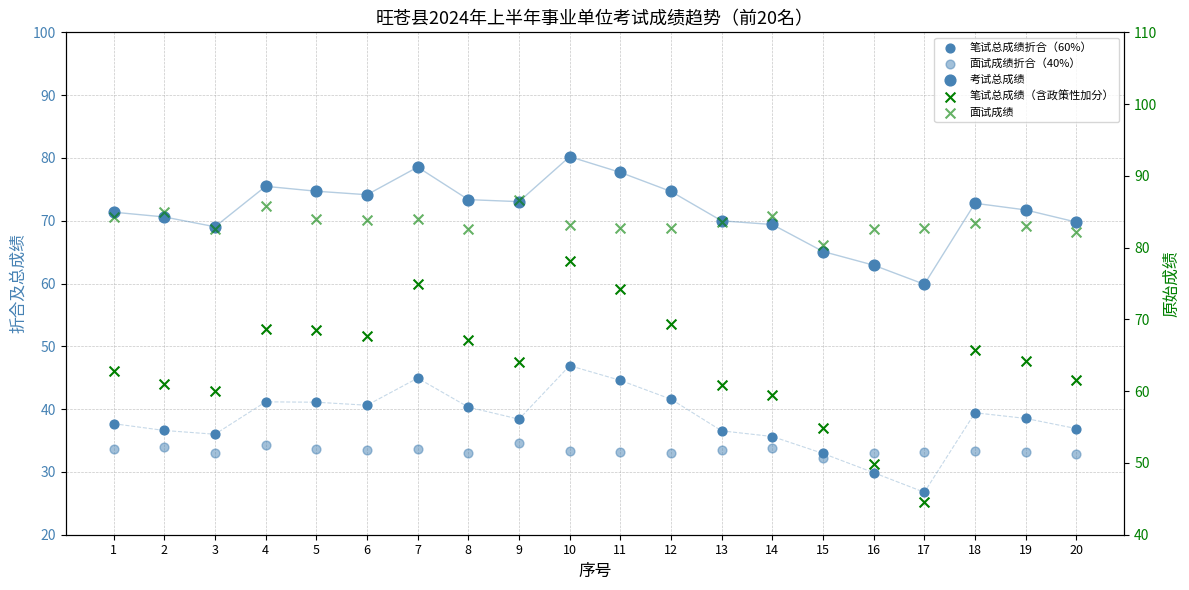

Which series has the largest total across all categories?

面试成绩